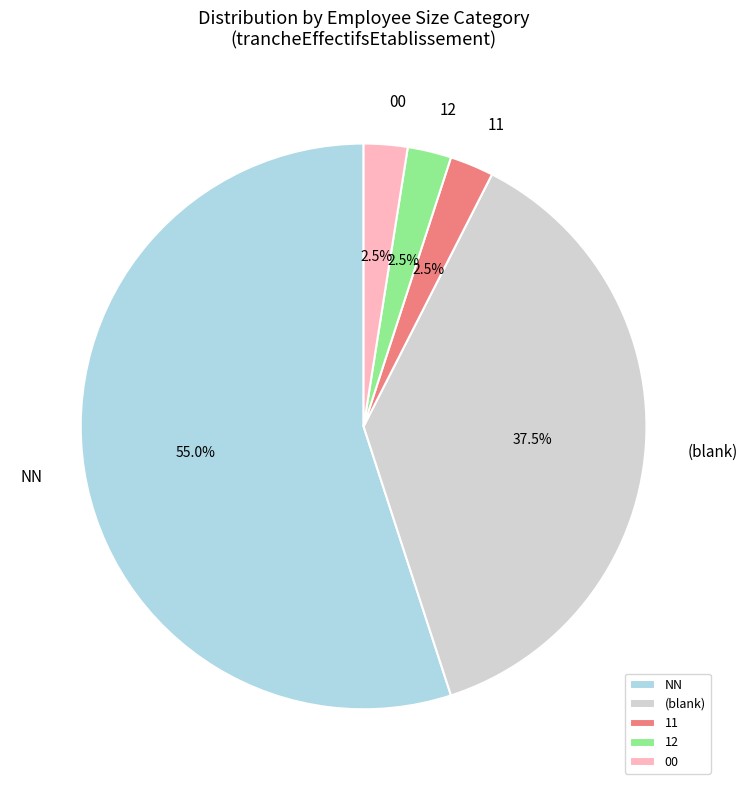

To the nearest percent, what is the combined percentage of 12 and 11?

5%